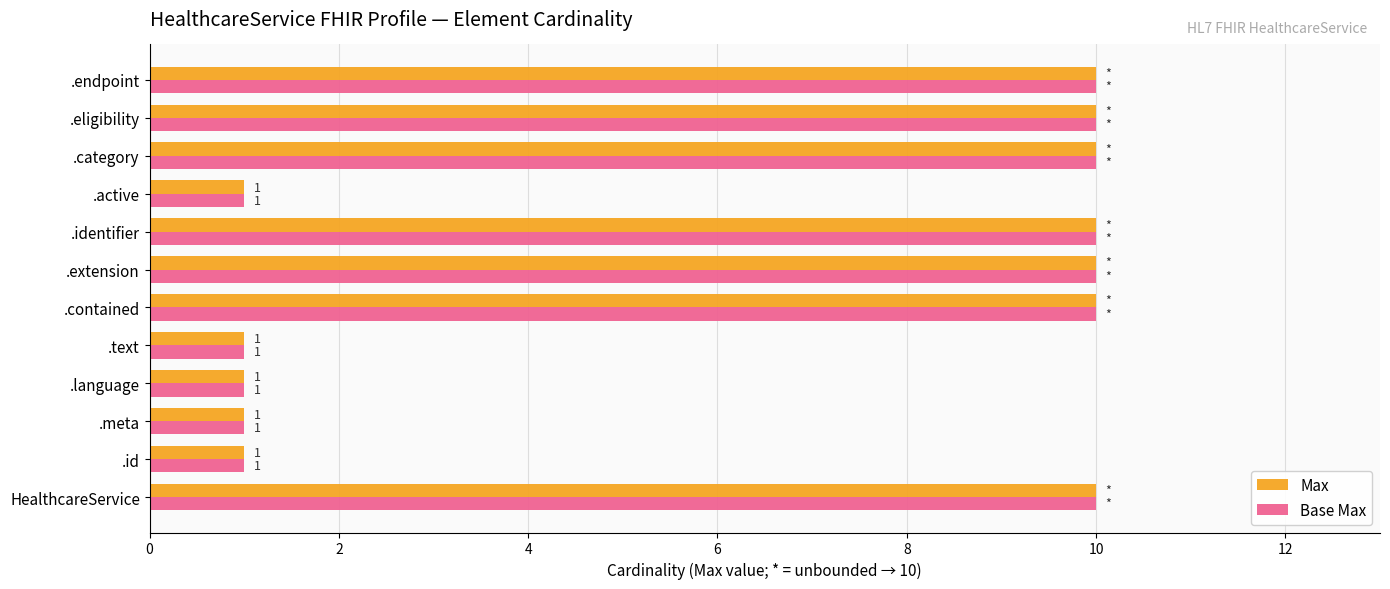

Is it true that Max equals 10 at HealthcareService?

True